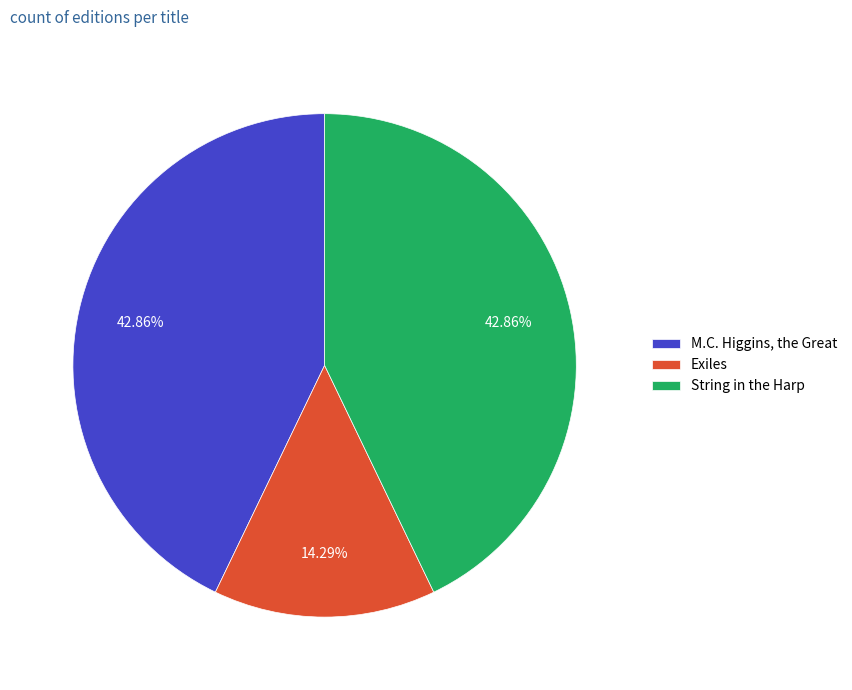

What is the ratio of the value at M.C. Higgins, the Great to the value at String in the Harp?

1.0